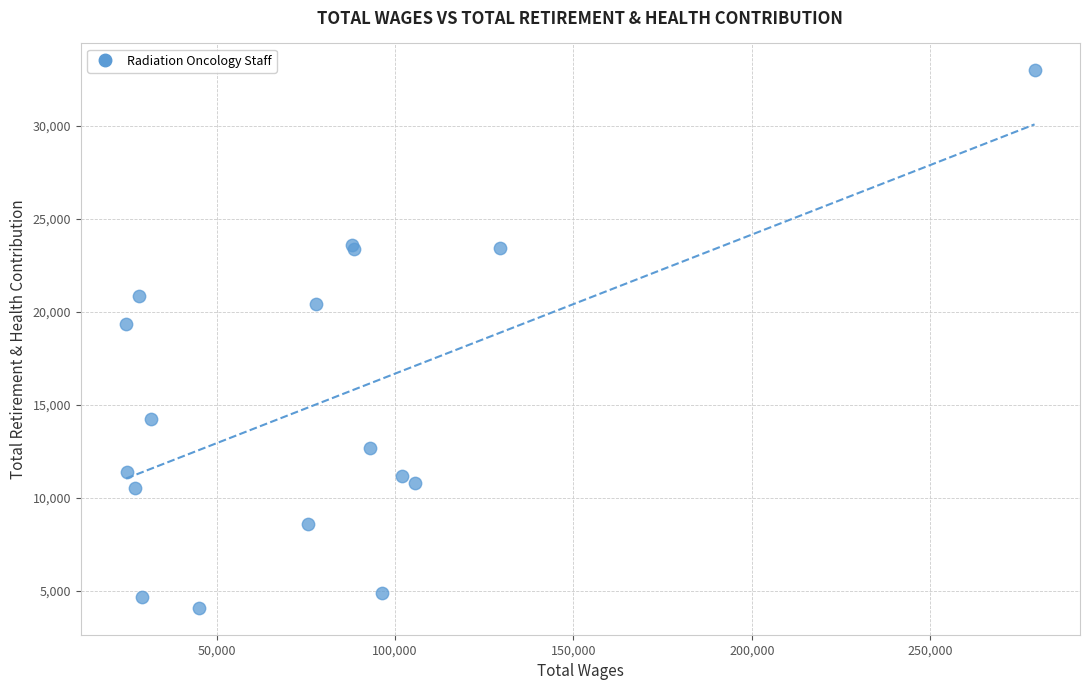

What Y value in the scatter plot is closest to 18534?

19330